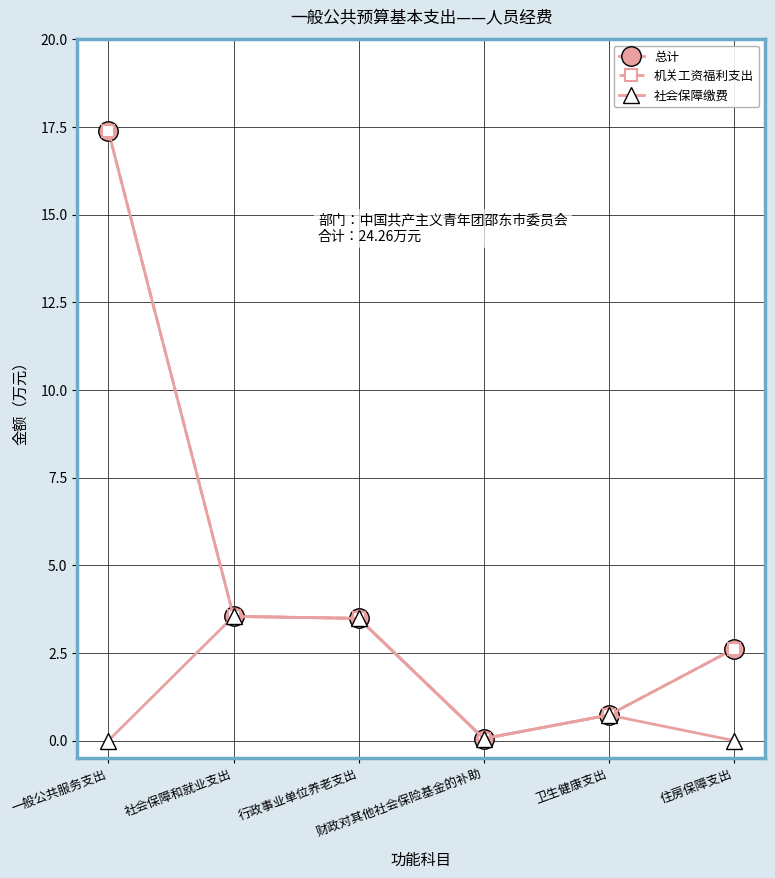

True or false: 社会保障缴费 and 机关工资福利支出 cross at least once.

False